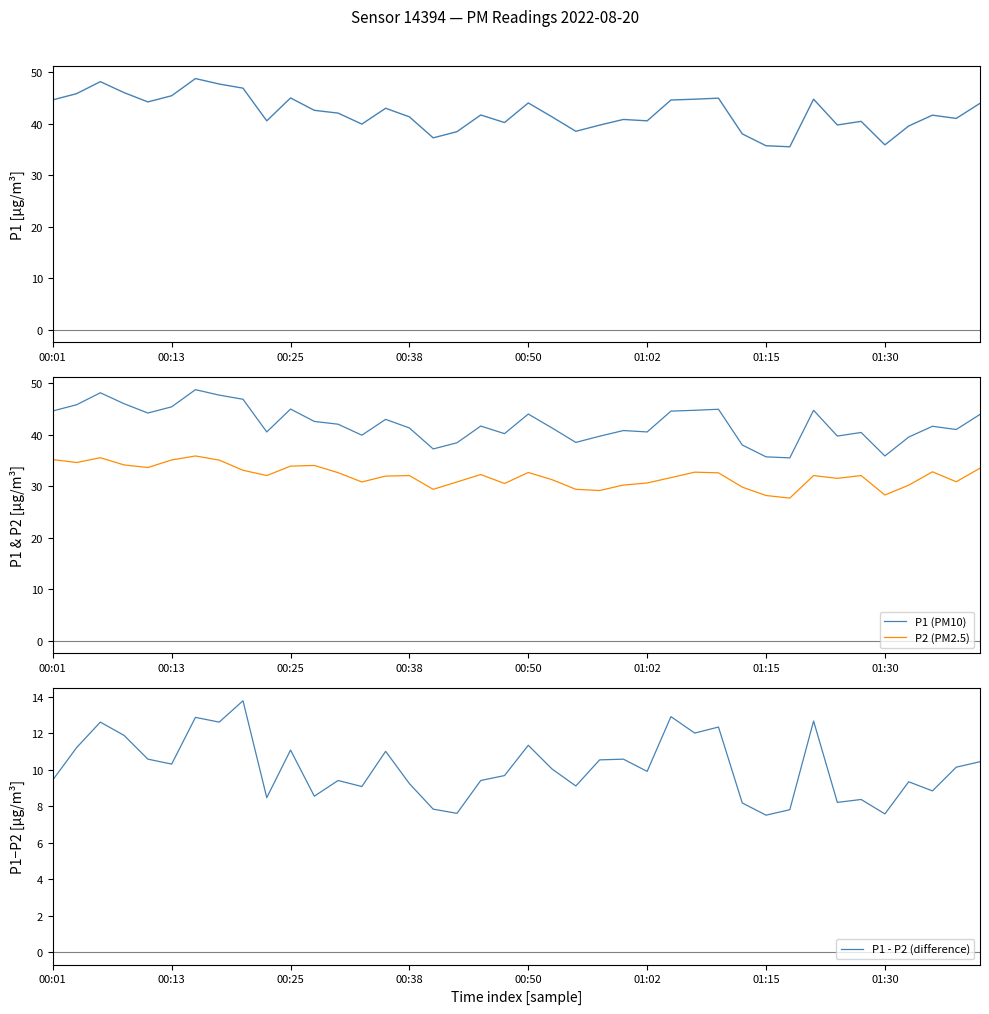

What is the lowest value of the P1 (PM10) series?

35.5